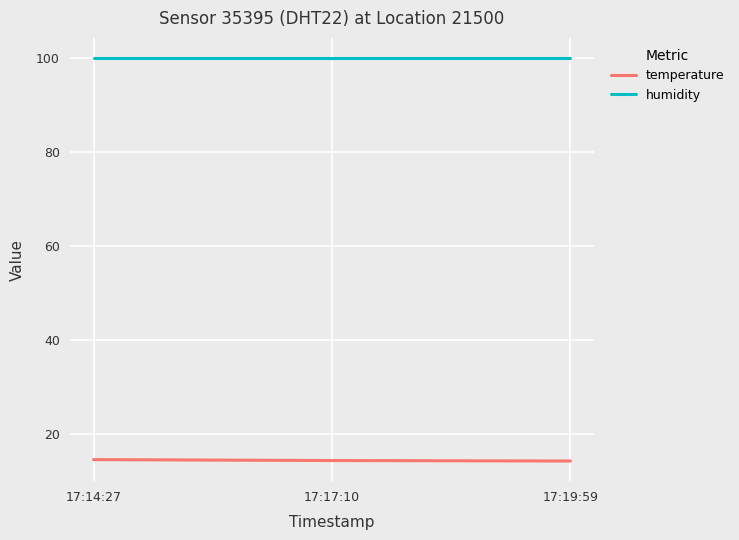

Is it true that temperature equals 14.3 at 17:17:10?

True